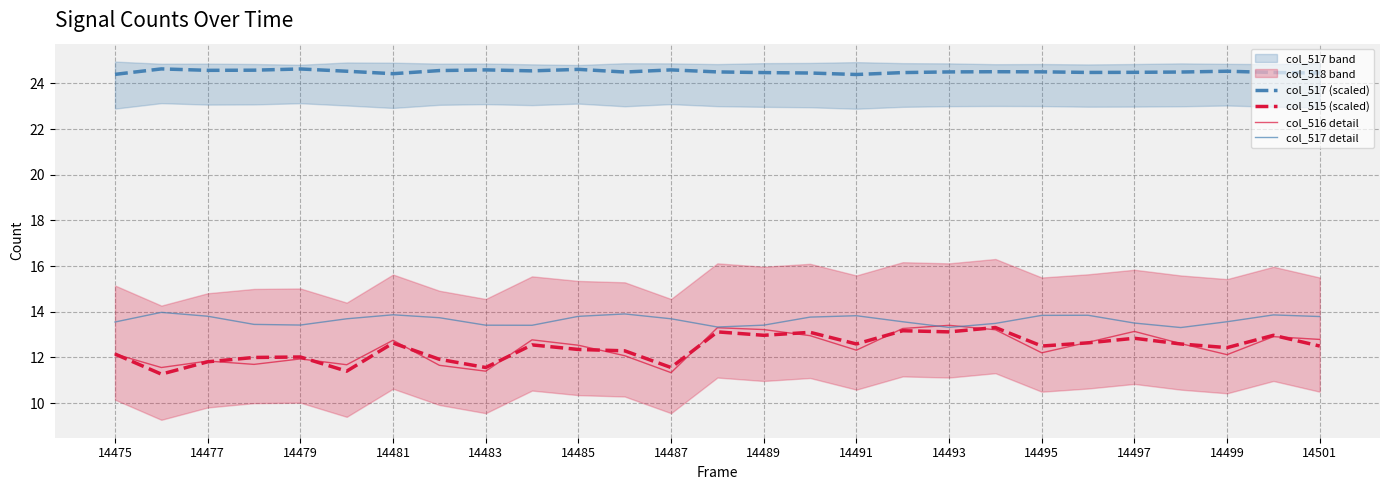

At how many categories does at least one series exceed 11?

27